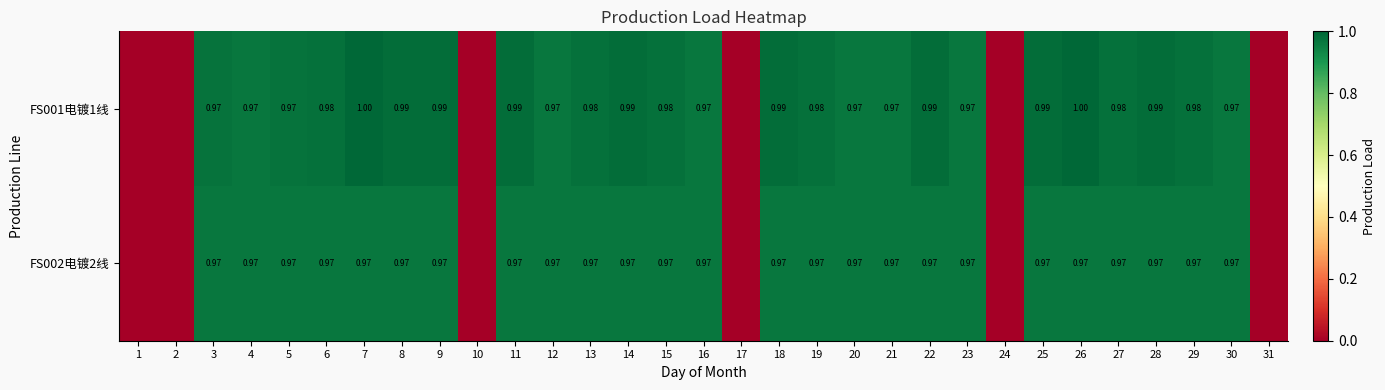

Rank the series by their maximum value, from highest to lowest.

FS001电镀1线, FS002电镀2线